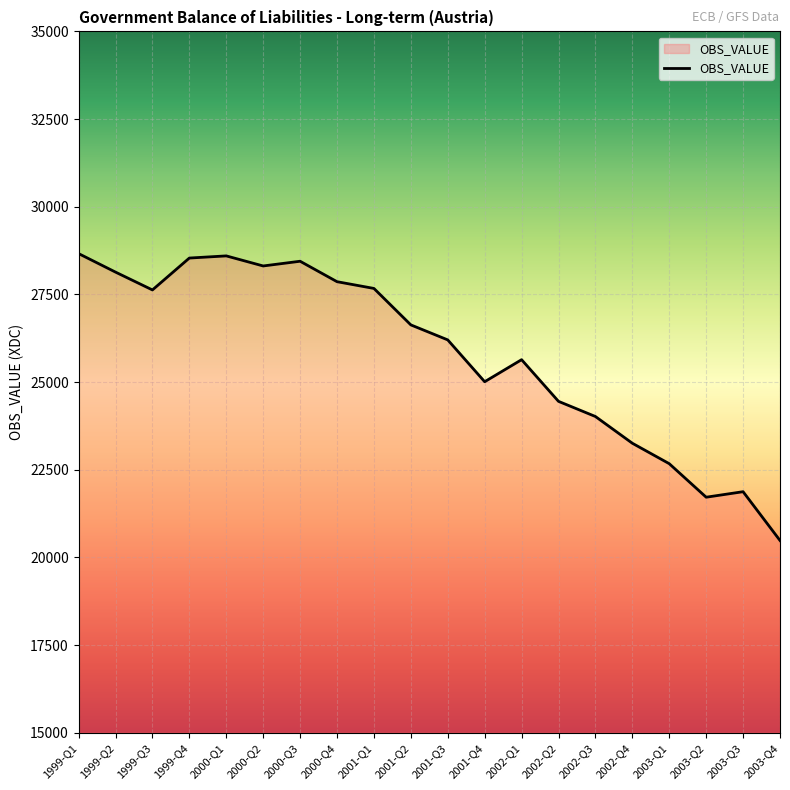

What is the ratio of the value at 2000-Q1 to the value at 2003-Q2?

1.3